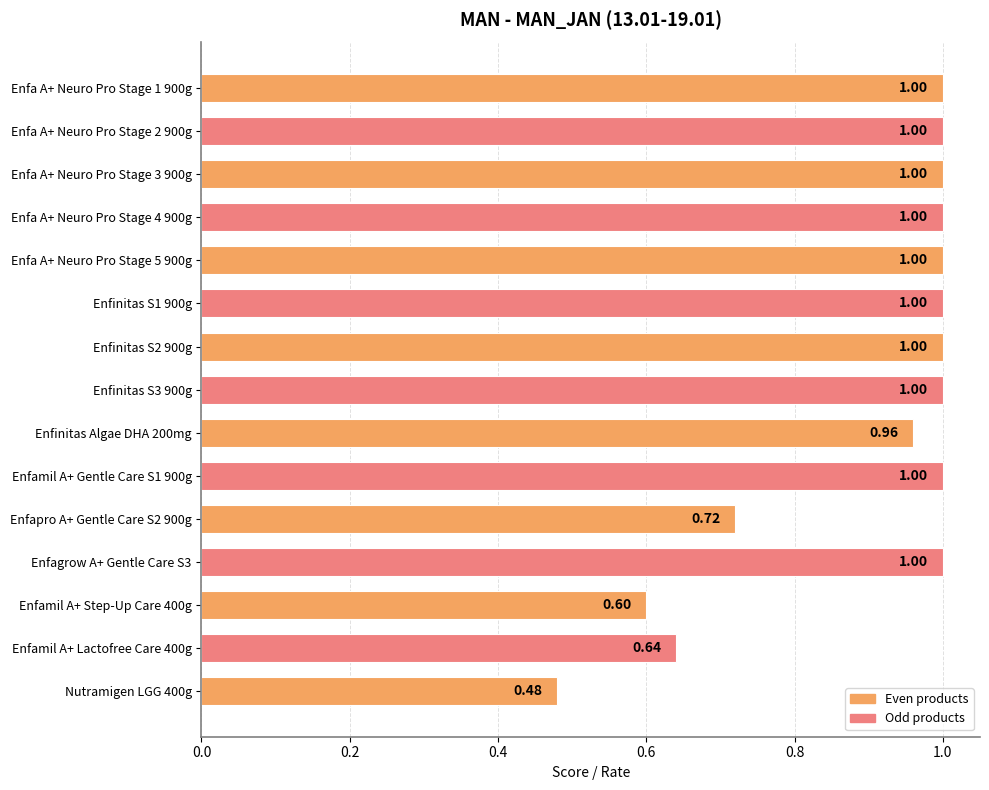

What is the sum of all values?

13.4